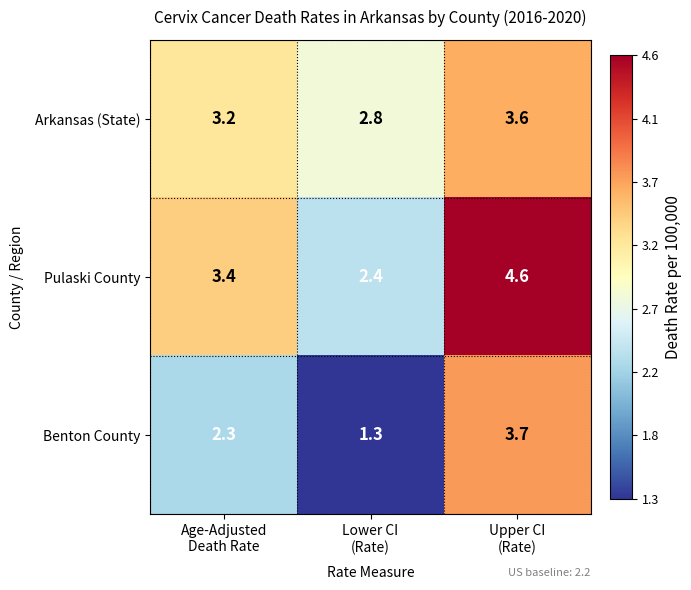

Which series has the widest spread of values?

Benton County